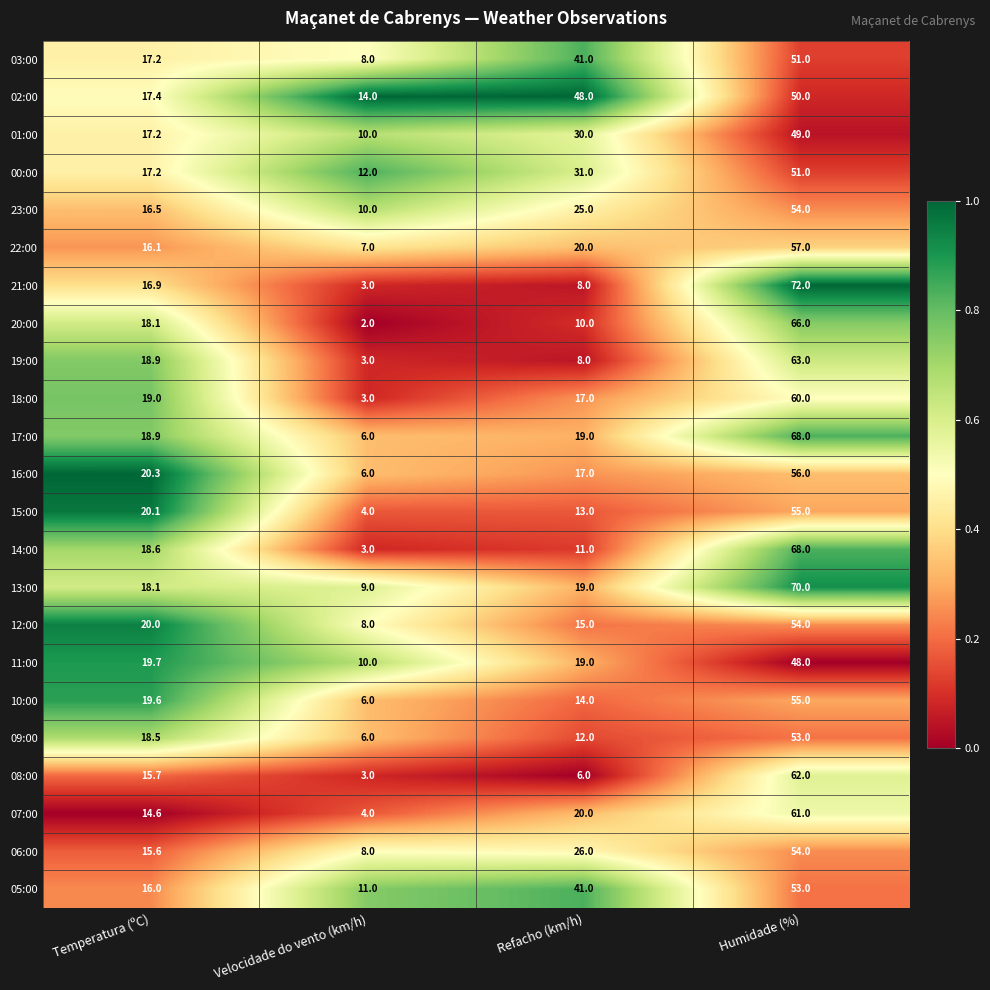

At which label is 16:00 closest to 31?

Temperatura (ºC)